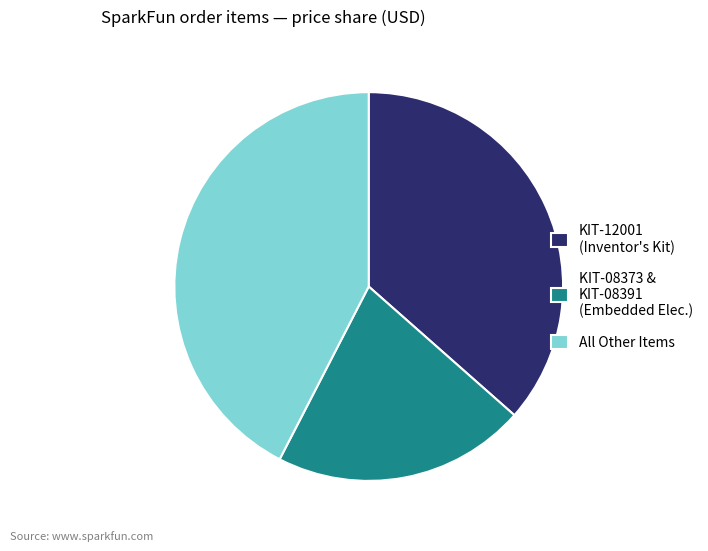

Do KIT-12001 (Inventor's Kit) and KIT-08373 & KIT-08391 (Embedded Elec.) together represent more than half of the pie?

Yes